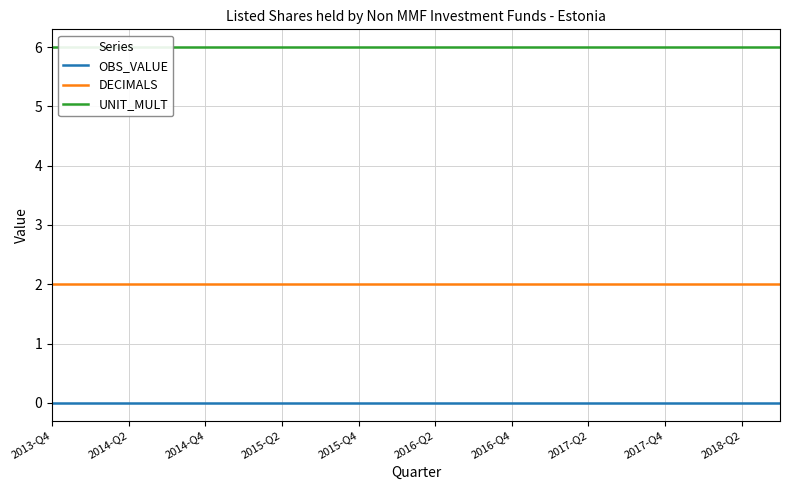

True or false: UNIT_MULT and DECIMALS cross at least once.

False